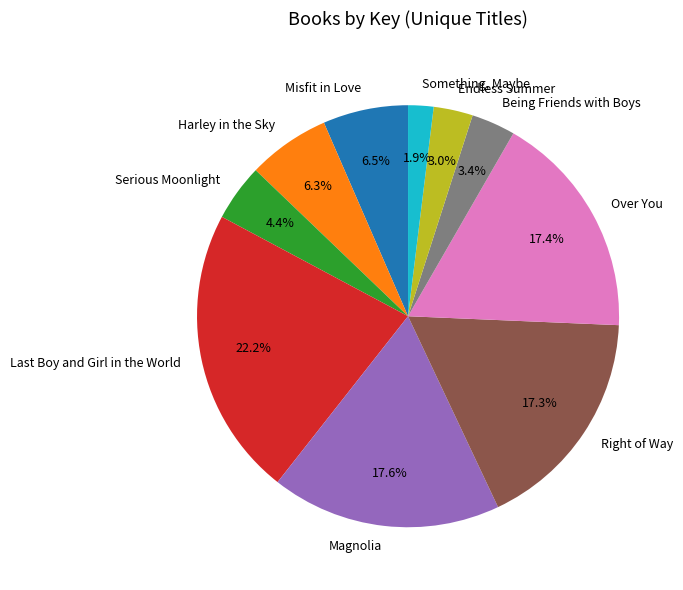

Is there any slice that represents more than half of the pie?

No